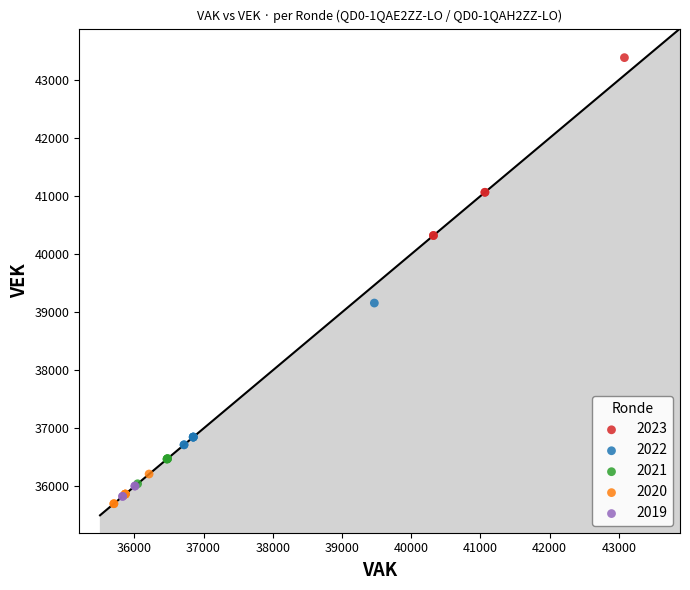

What are all the series names shown in the legend?

2023, 2022, 2021, 2020, 2019